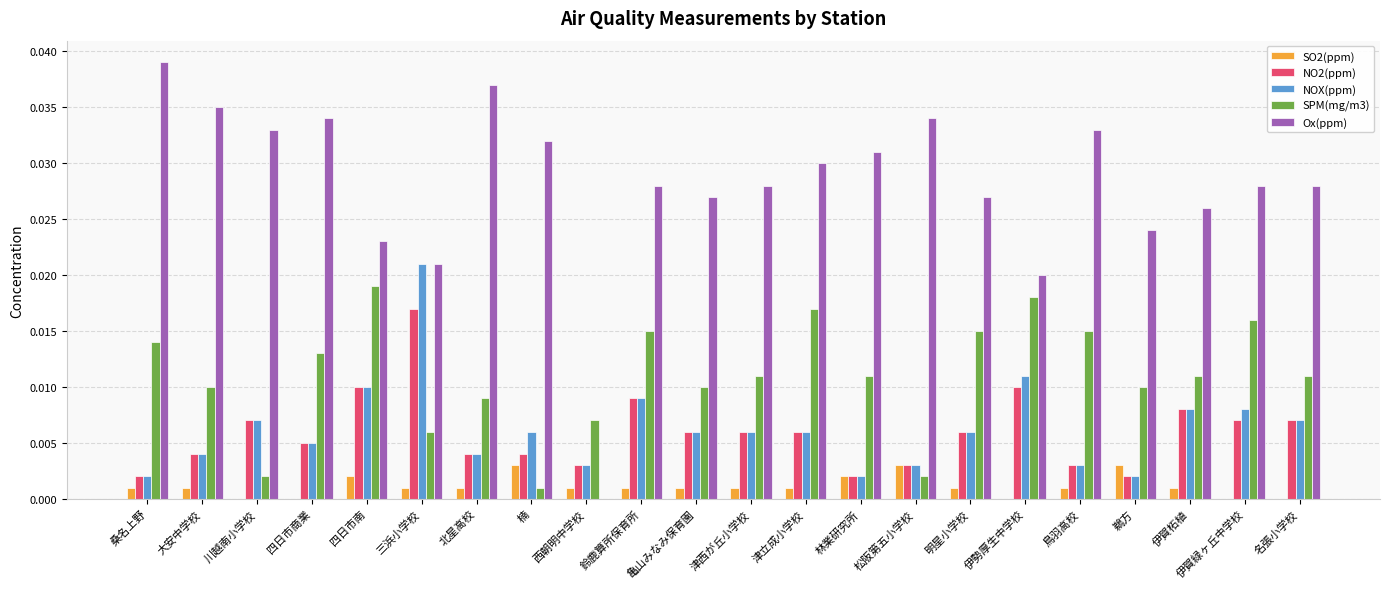

What is the sum of all NOX(ppm) values?

0.1